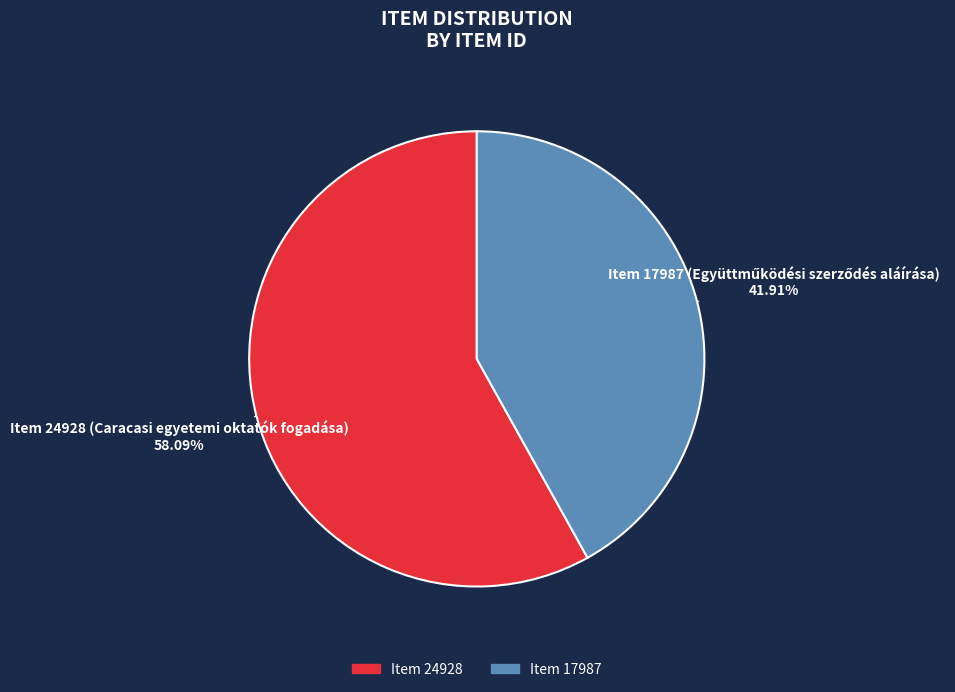

Count the number of slices in the pie.

2